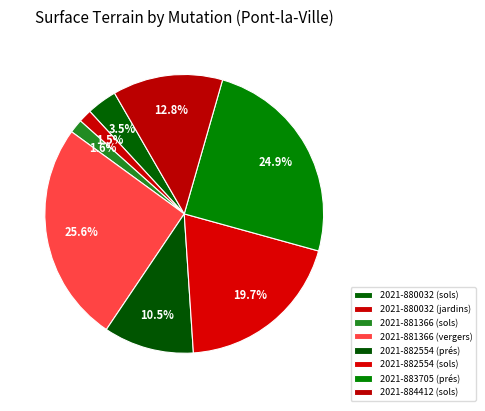

Which slice is the smallest?

2021-880032 (jardins)